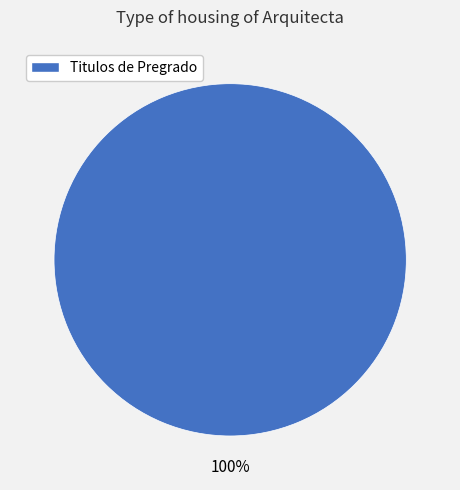

Rank the categories by value from highest to lowest.

Titulos de Pregrado